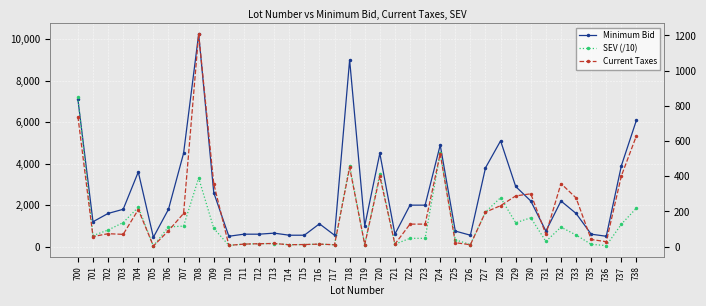

Between 706 and 722, which series saw the biggest shift?

SEV (/10)